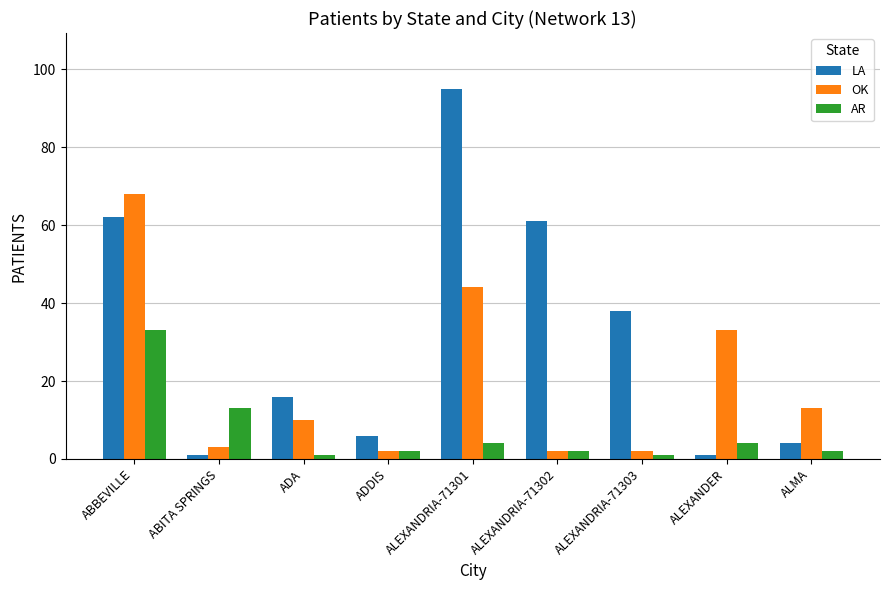

Which label corresponds to the largest value in the chart?

ALEXANDRIA-71301